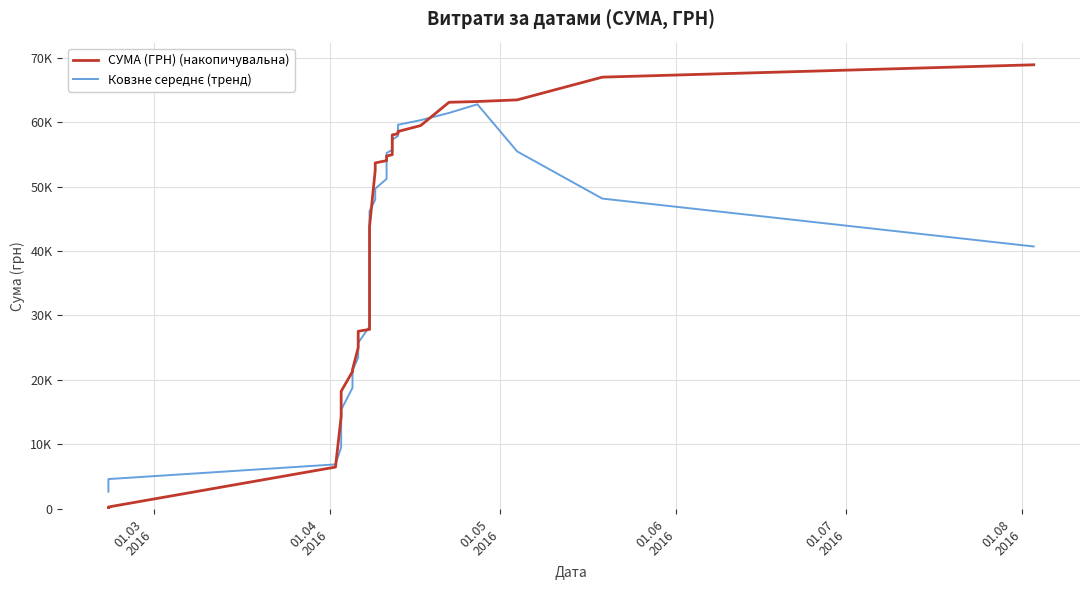

How many data points in СУМА (ГРН) (накопичувальна) are less than 52528?

20